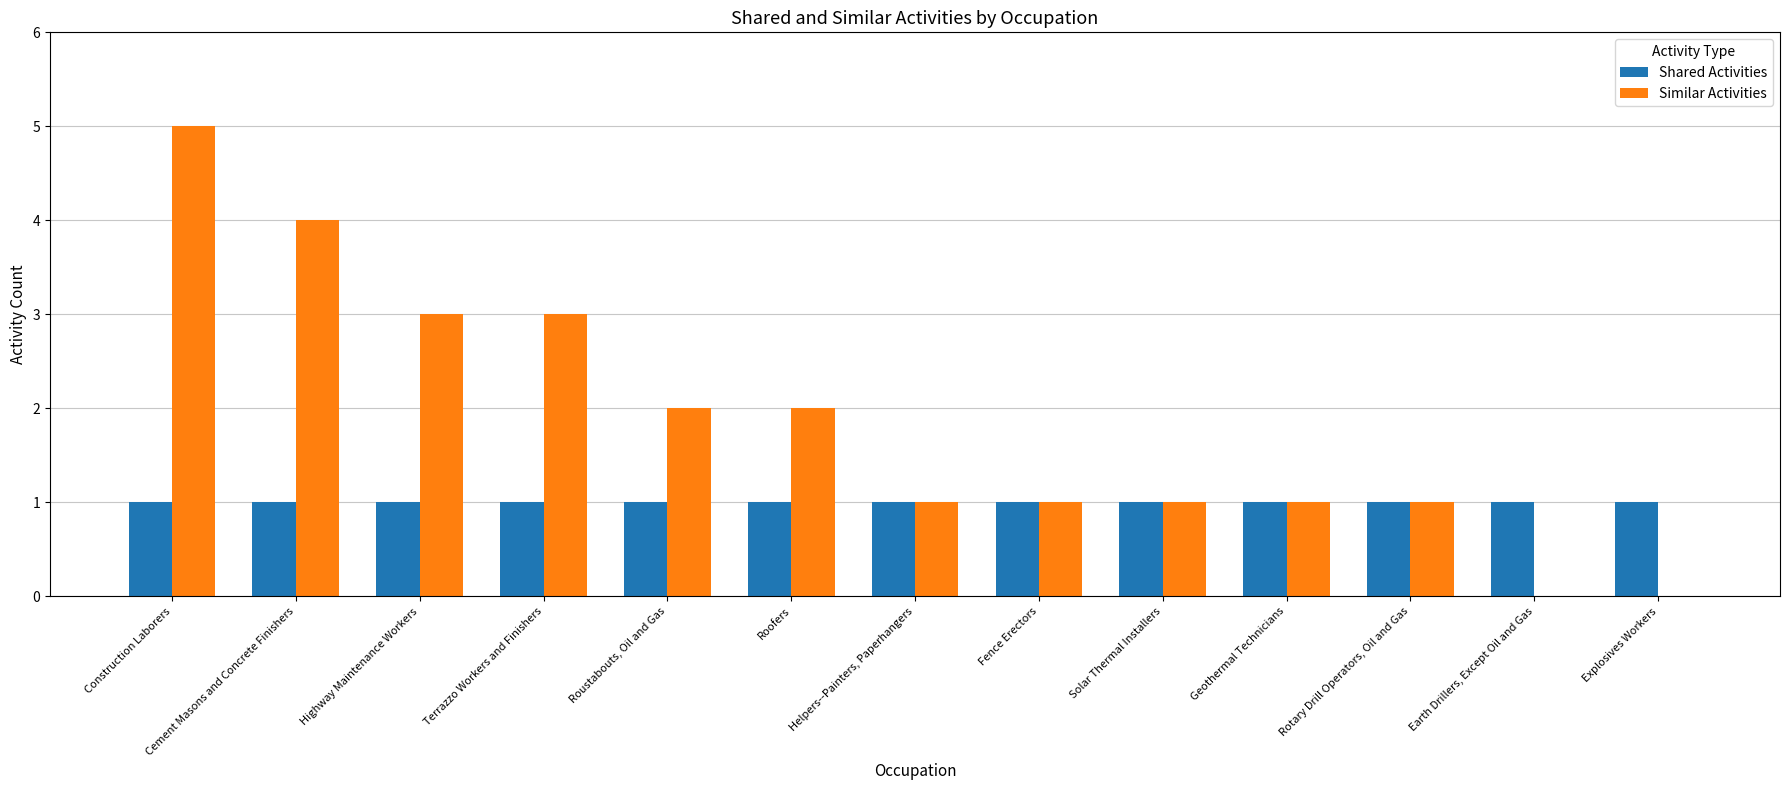

The Similar Activities series shows 1 at Geothermal Technicians. True or false?

True